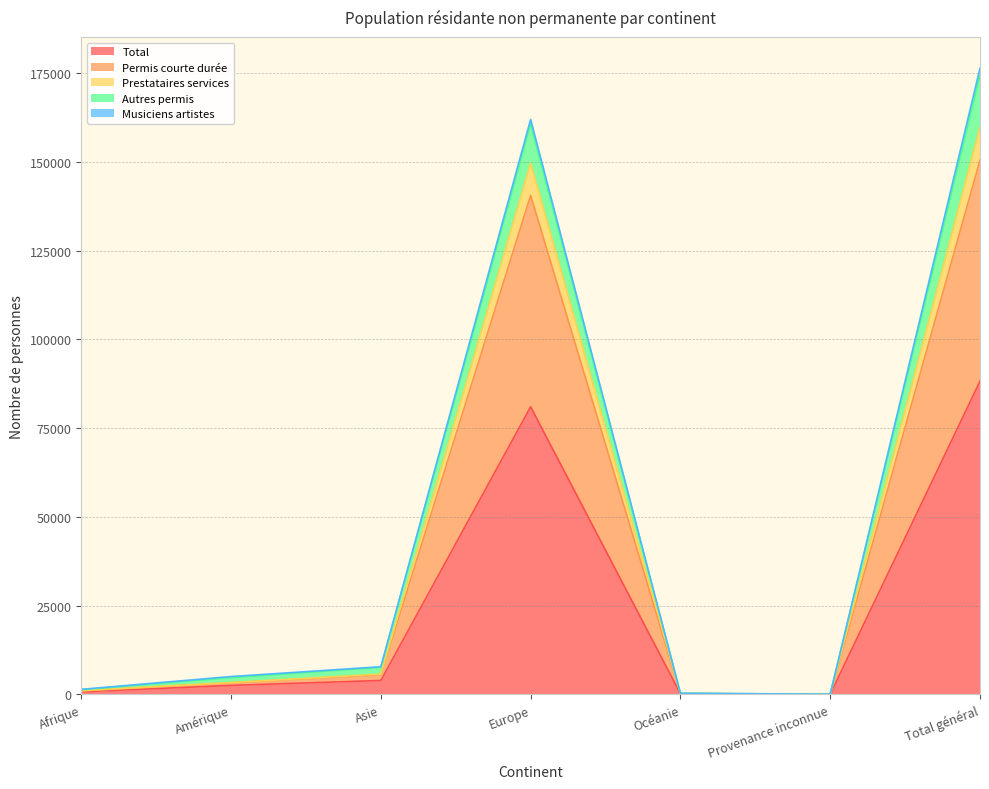

Does the chart have visible grid lines?

Yes